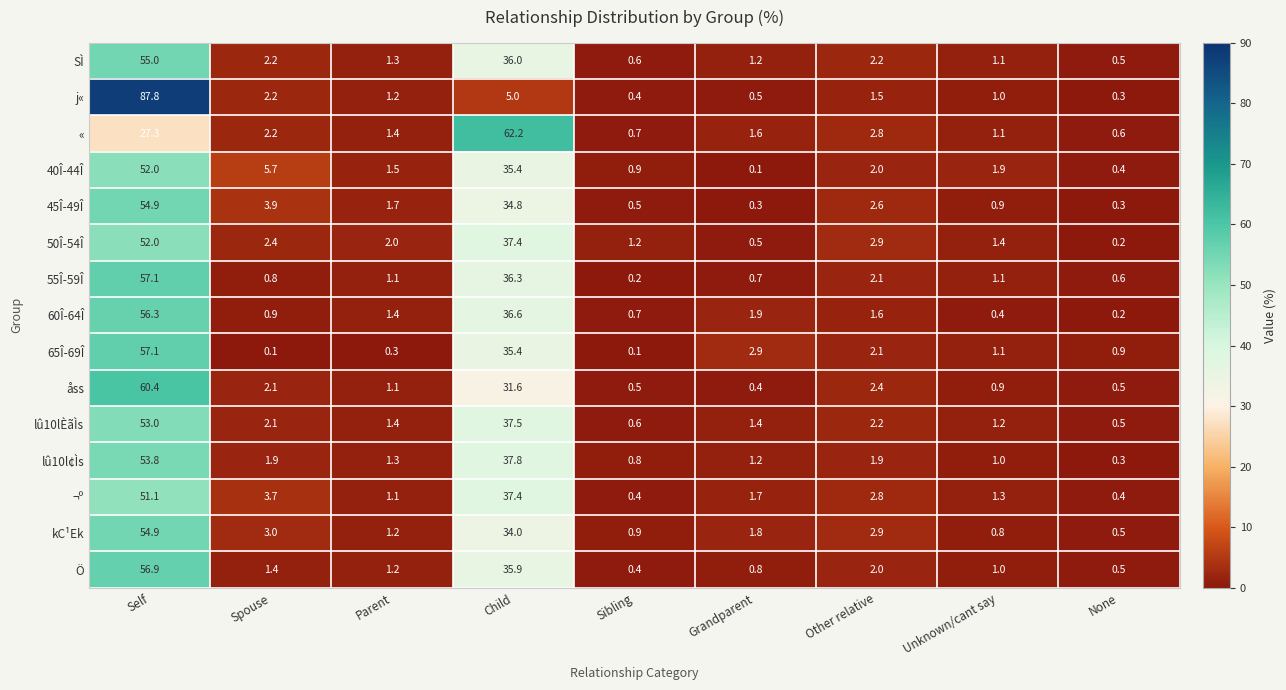

What is the total value across all series at Self?

829.6